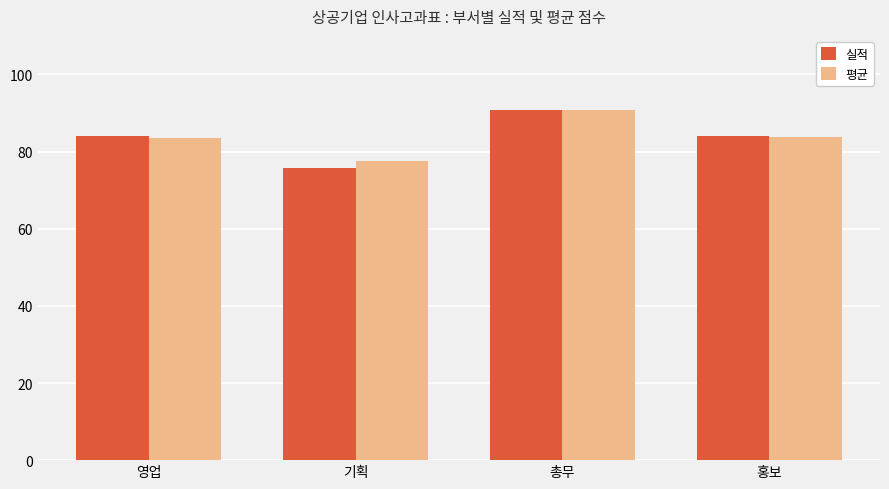

How many bars are there in total?

8